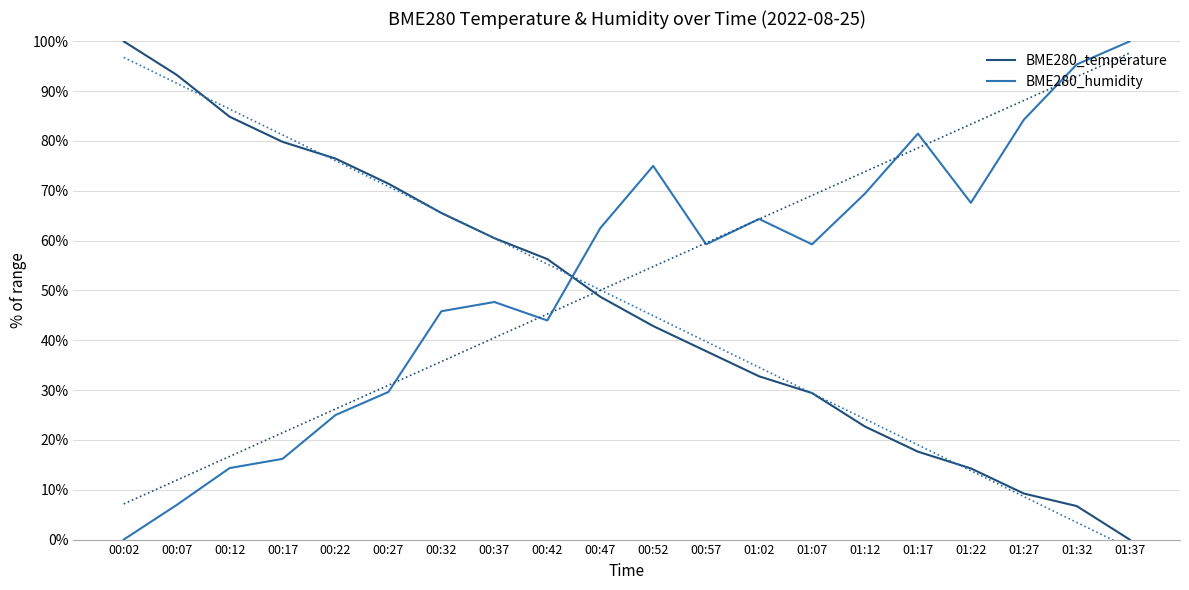

At how many categories does at least one series exceed 74?

10